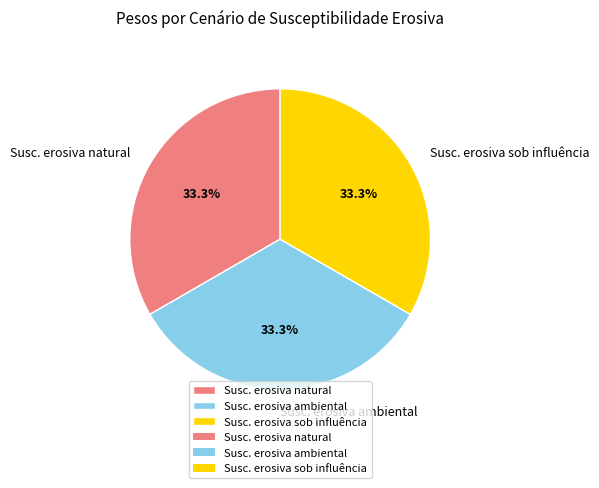

Does Susc. erosiva sob influência represent more than half of the total?

No